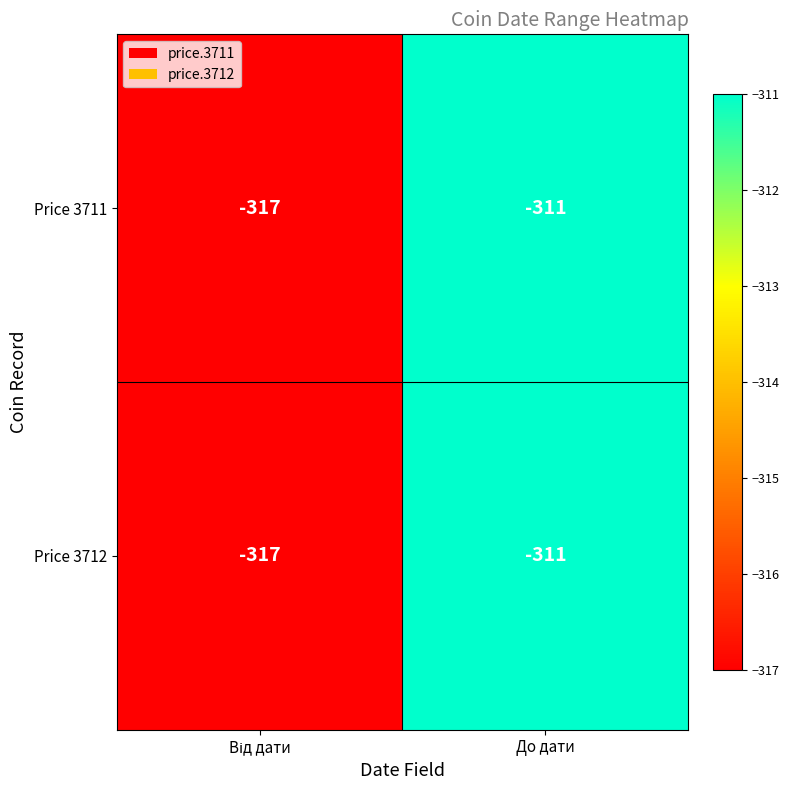

How many distinct data groups are displayed?

2